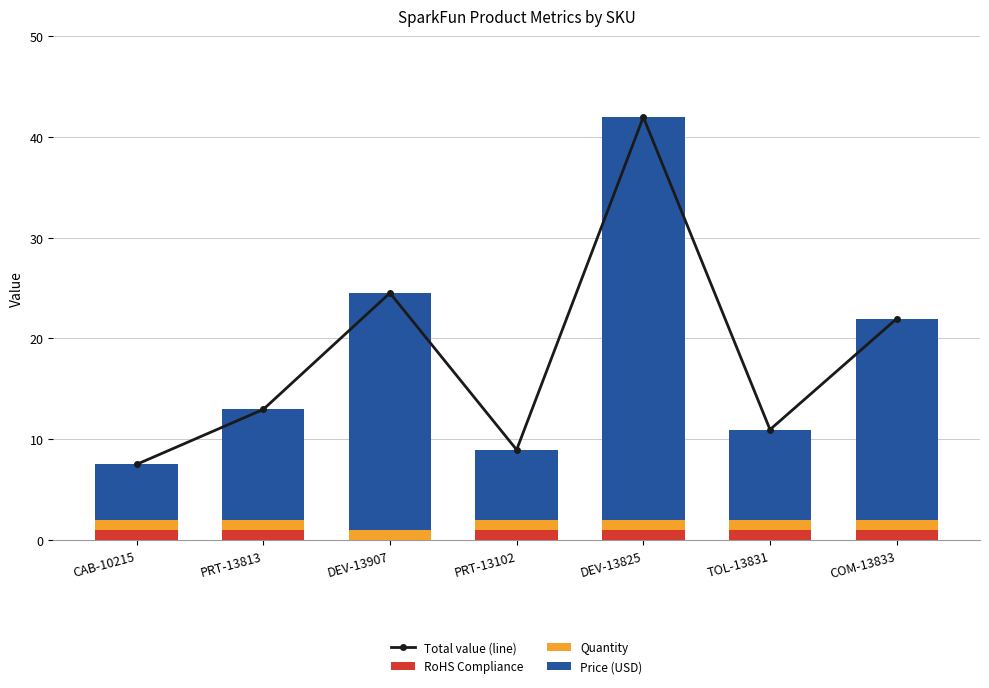

Which has a higher value, CAB-10215 or TOL-13831?

TOL-13831